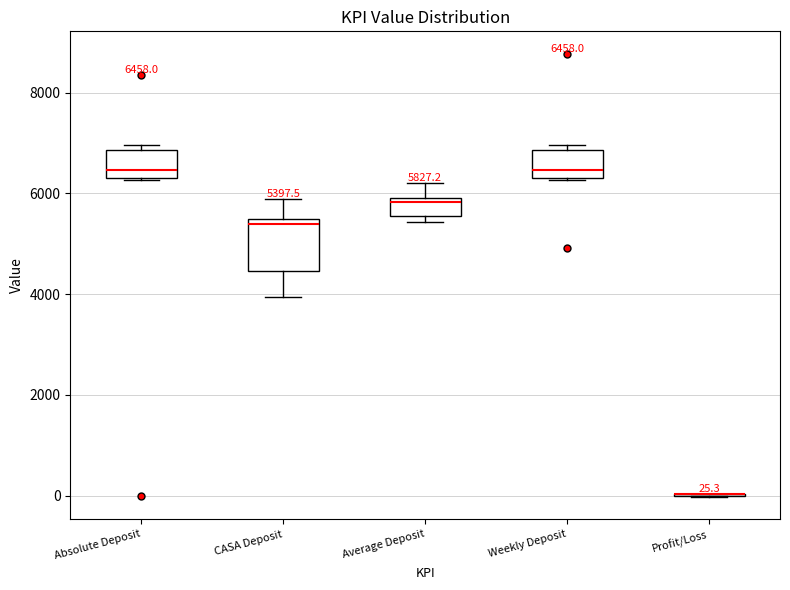

Which box is the tallest, from its lower edge to its upper edge?

CASA Deposit